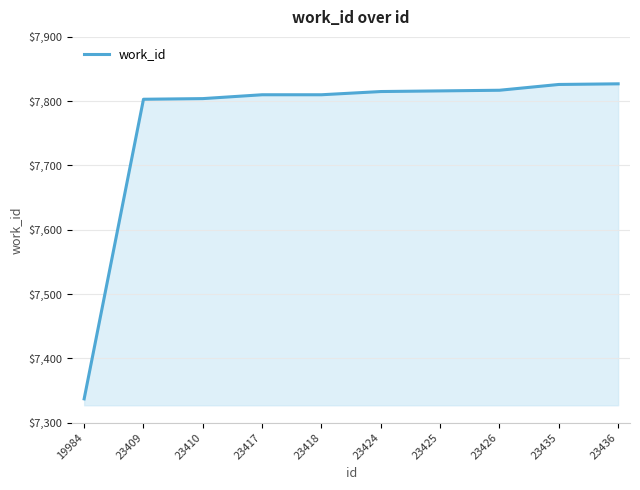

What is the approximate value at 23436, to the nearest 50?

7850